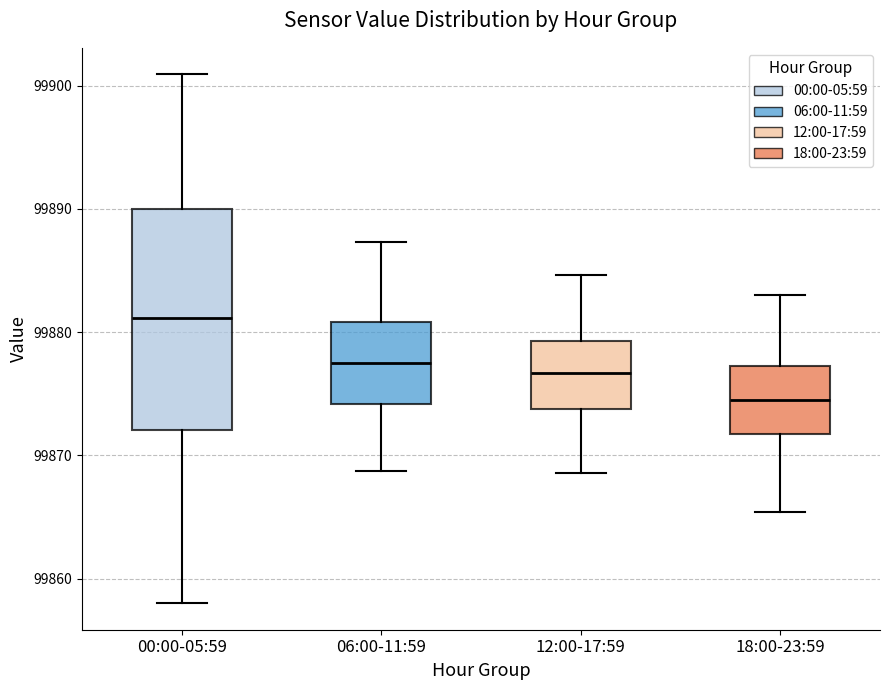

Which box's median line is the highest?

00:00-05:59